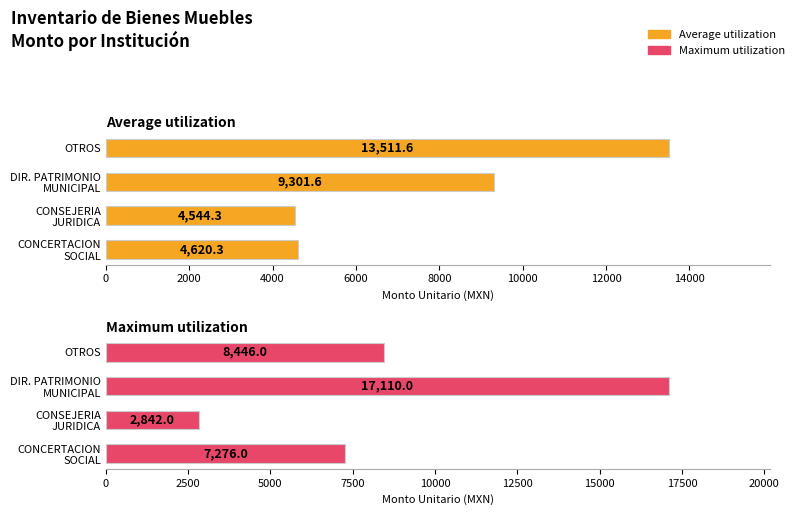

Does the chart contain stacked bars?

No